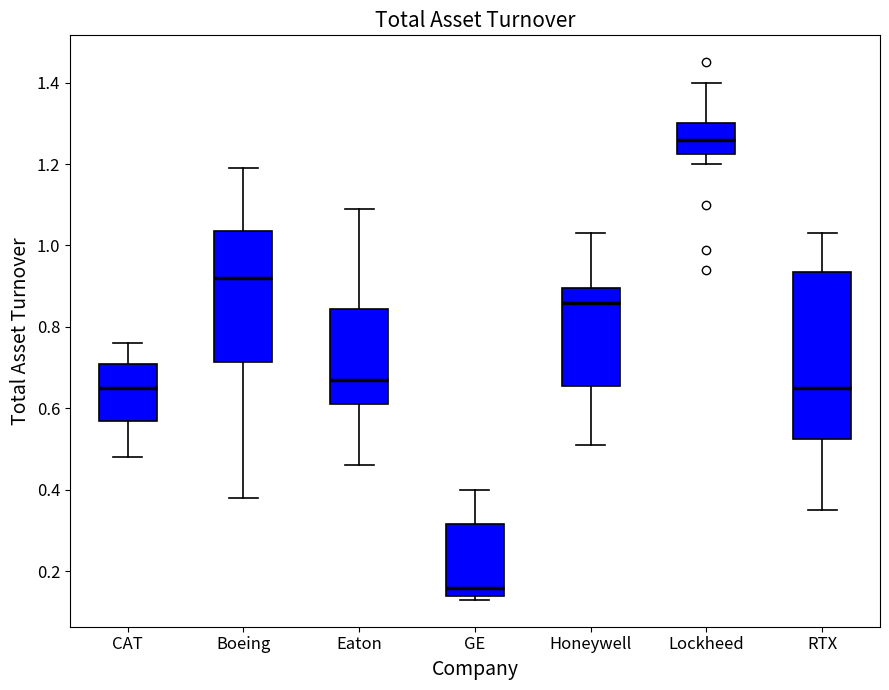

Reading left to right, read every box against the y-axis: the position of its median line, the range the box covers, and the ends of its whiskers. The values are not printed on the chart, so give them approximately, as read against the axis.

CAT: median 0.66, box 0.58 to 0.72, whiskers 0.48 to 0.76
Boeing: median 0.92, box 0.72 to 1.04, whiskers 0.38 to 1.20
Eaton: median 0.68, box 0.62 to 0.84, whiskers 0.46 to 1.10
GE: median 0.16, box 0.14 to 0.32, whiskers 0.14 (just below the box's lower edge) to 0.40
Honeywell: median 0.86, box 0.66 to 0.90, whiskers 0.52 to 1.04
Lockheed: median 1.26, box 1.22 to 1.30, whiskers 1.20 to 1.40
RTX: median 0.66, box 0.52 to 0.94, whiskers 0.36 to 1.04